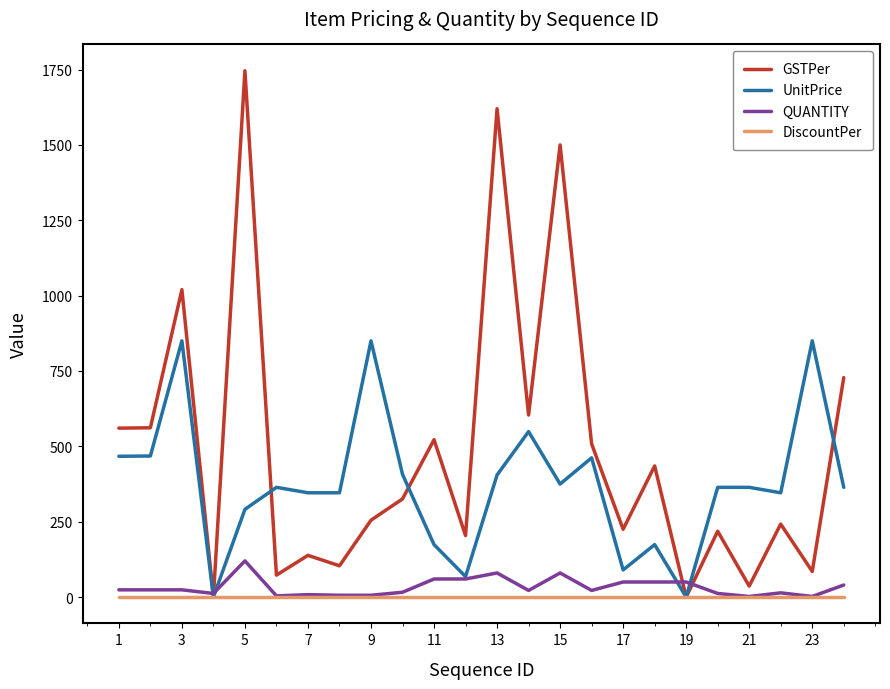

How many lines are shown in the chart?

4